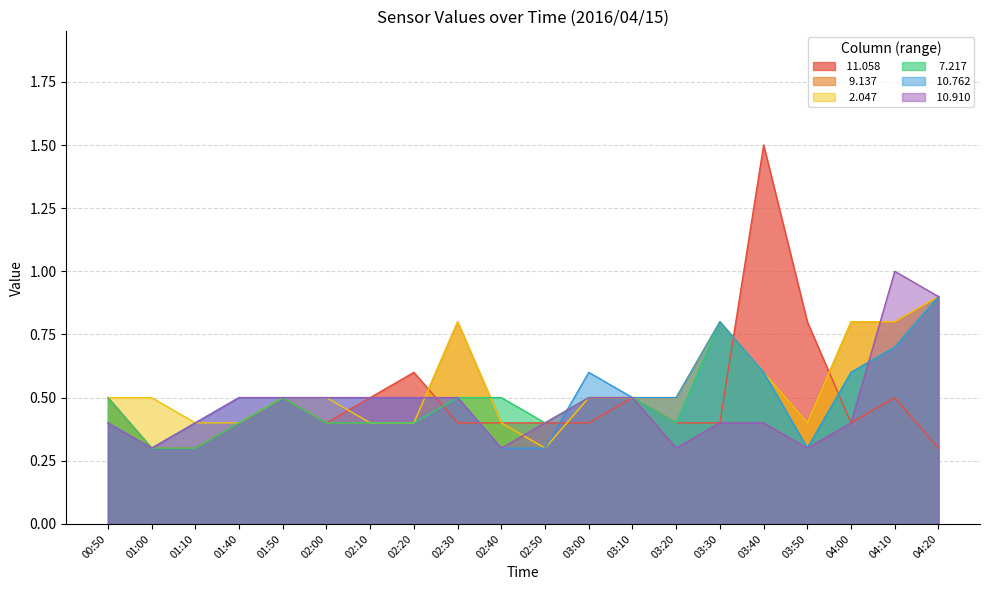

Which series changed the most between 02:00 and 02:20?

 11.058